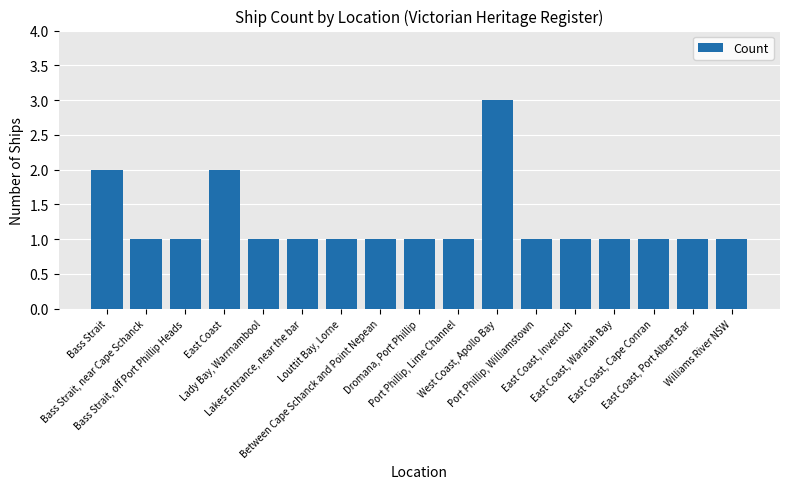

What is the approximate value at Dromana, Port Phillip?

1